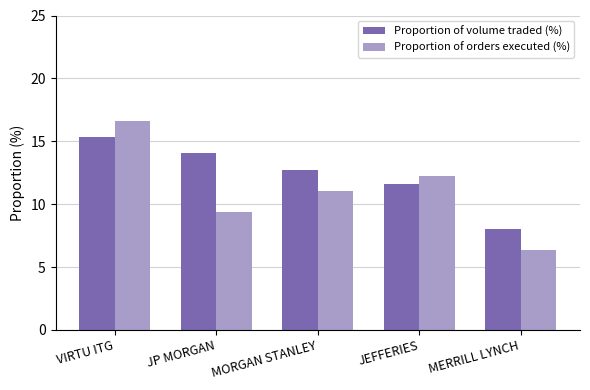

The Proportion of volume traded (%) series shows 2.4 at MERRILL LYNCH. True or false?

False